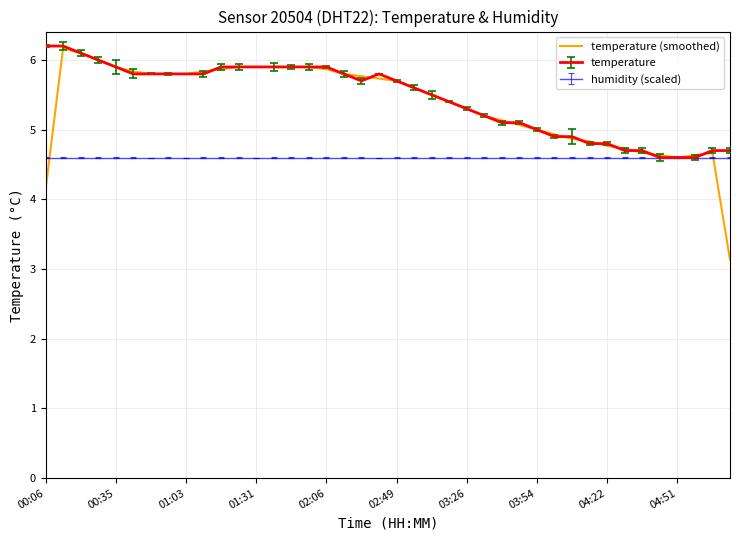

Which series has the widest spread of values?

temperature (smoothed)